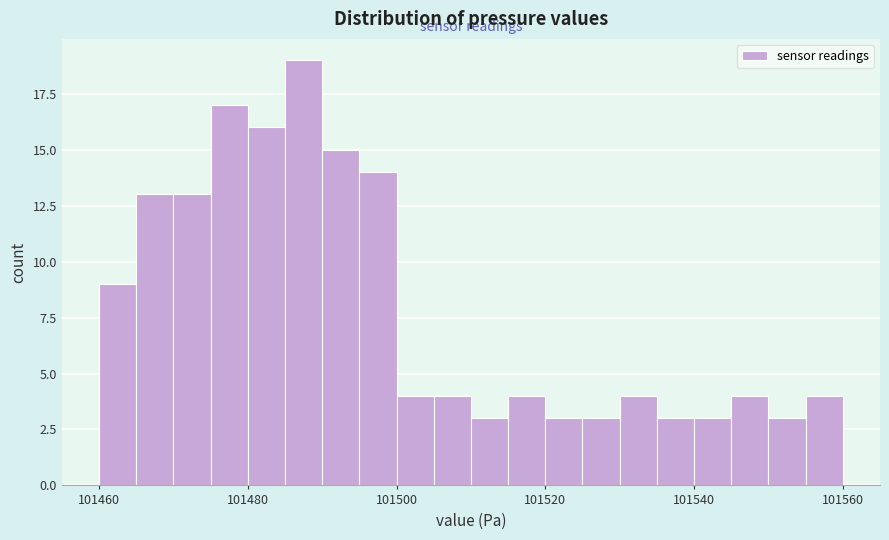

Around what value on the x-axis is the tallest bar? Give the approximate position of its centre, as read against the axis.

101488